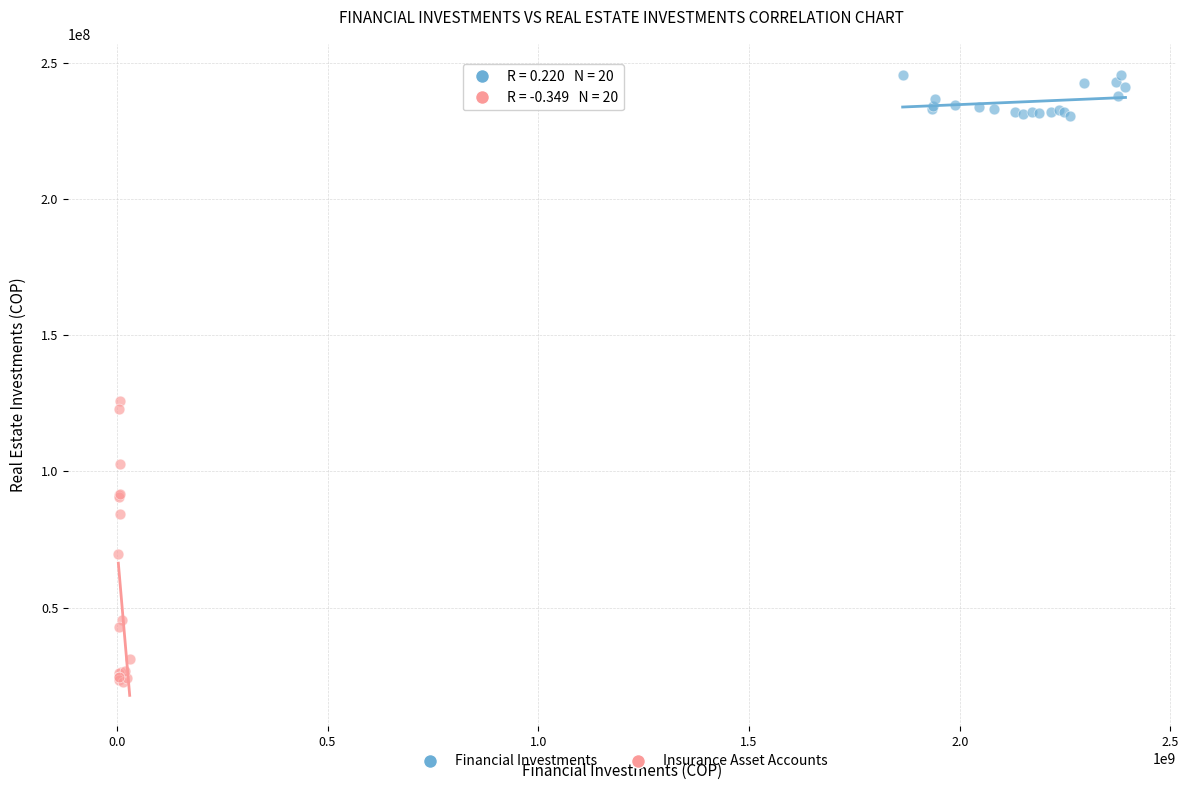

Which series has the widest spread of Y values?

Insurance Asset Accounts